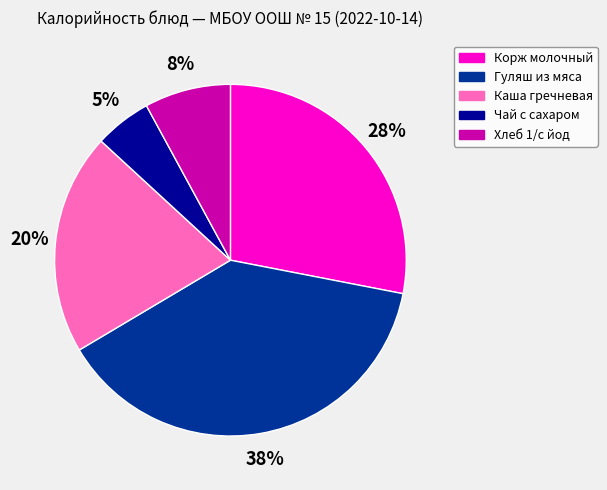

To the nearest percent, what is the combined percentage of Хлеб 1/с йод and Корж молочный?

36%